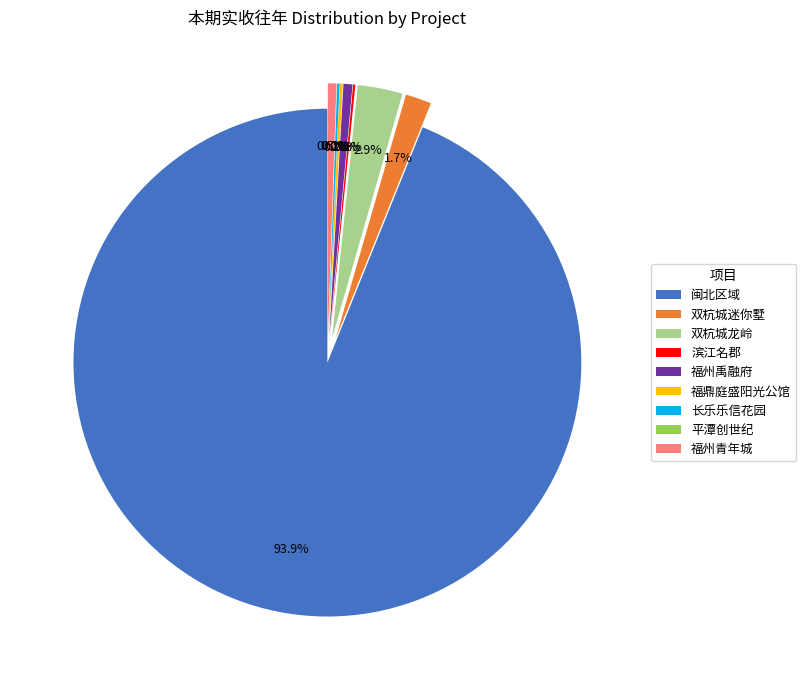

What percentage is the 福州禹融府 slice, to the nearest percent?

1%